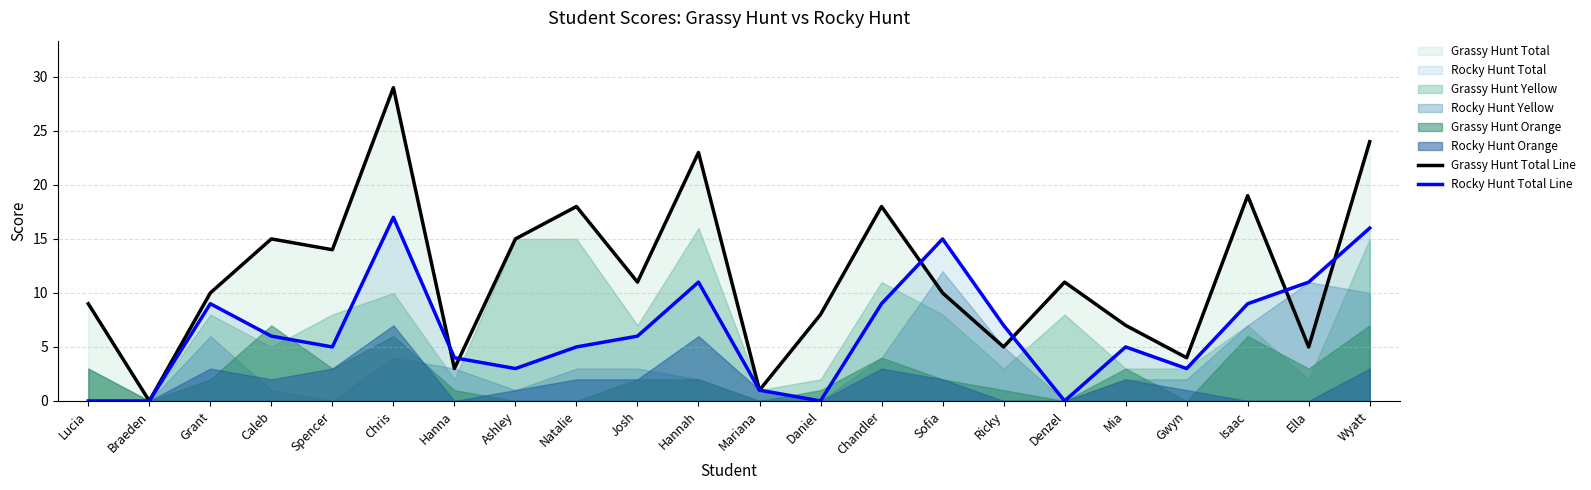

The value of Rocky Hunt Total Line at Wyatt is 28. True or false?

False